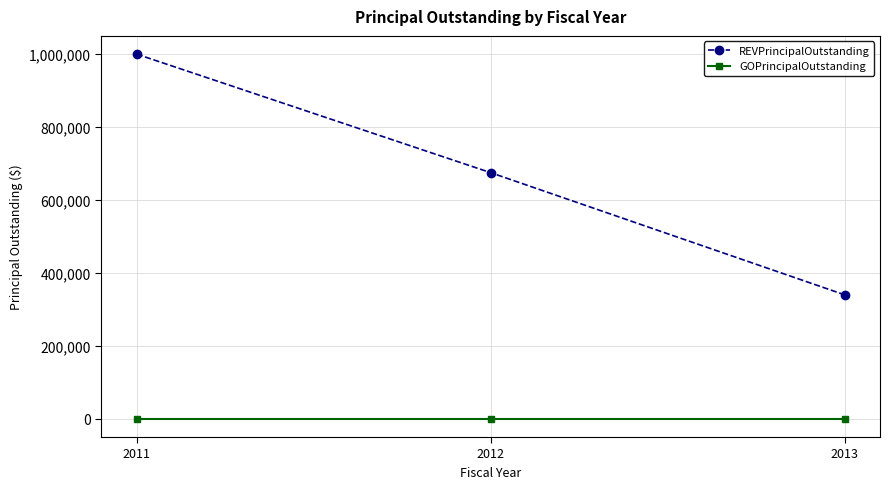

How many data points in REVPrincipalOutstanding are less than 675000?

1